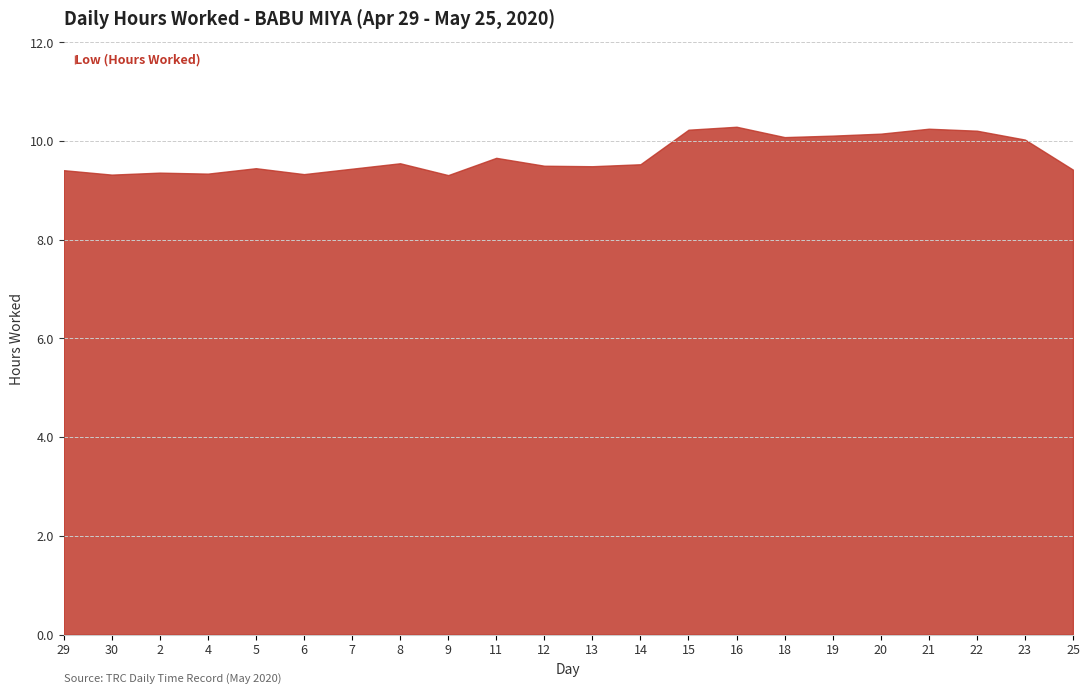

Reading left to right, list all the values displayed in this chart.

29=9.4	30=9.3	2=9.4	4=9.3	5=9.4	6=9.3	7=9.4	8=9.6	9=9.3	11=9.7	12=9.5	13=9.5	14=9.5	15=10.2	16=10.3	18=10.1	19=10.1	20=10.2	21=10.2	22=10.2	23=10.0	25=9.4